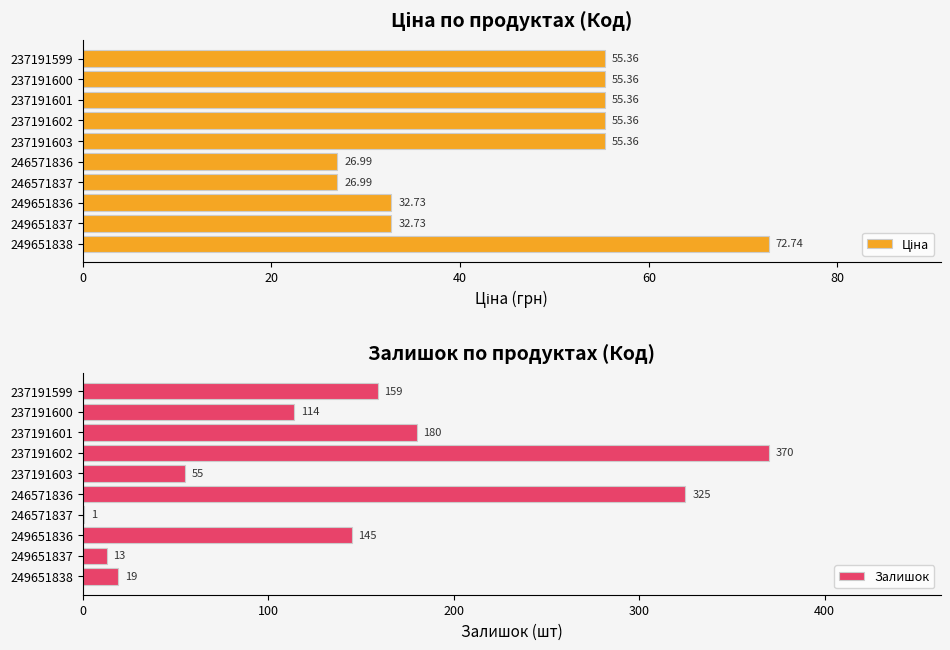

Reading left to right, what are all the values shown in this chart?

Ціна: 72.7	32.7	32.7	27.0	27.0	55.4	55.4	55.4	55.4	55.4
Залишок: 19.0	13.0	145.0	1.0	325.0	55.0	370.0	180.0	114.0	159.0